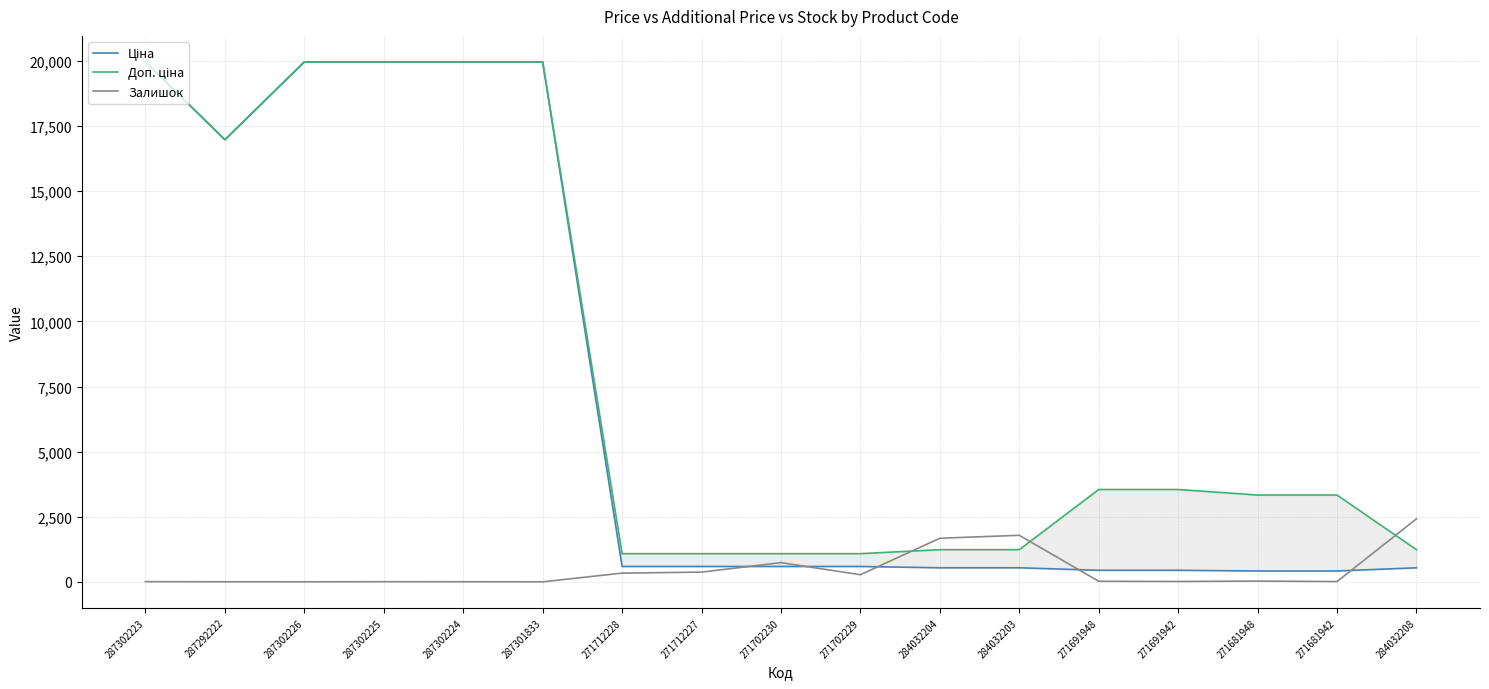

In Залишок, how many points are higher than both neighbors (excluding endpoints)?

4